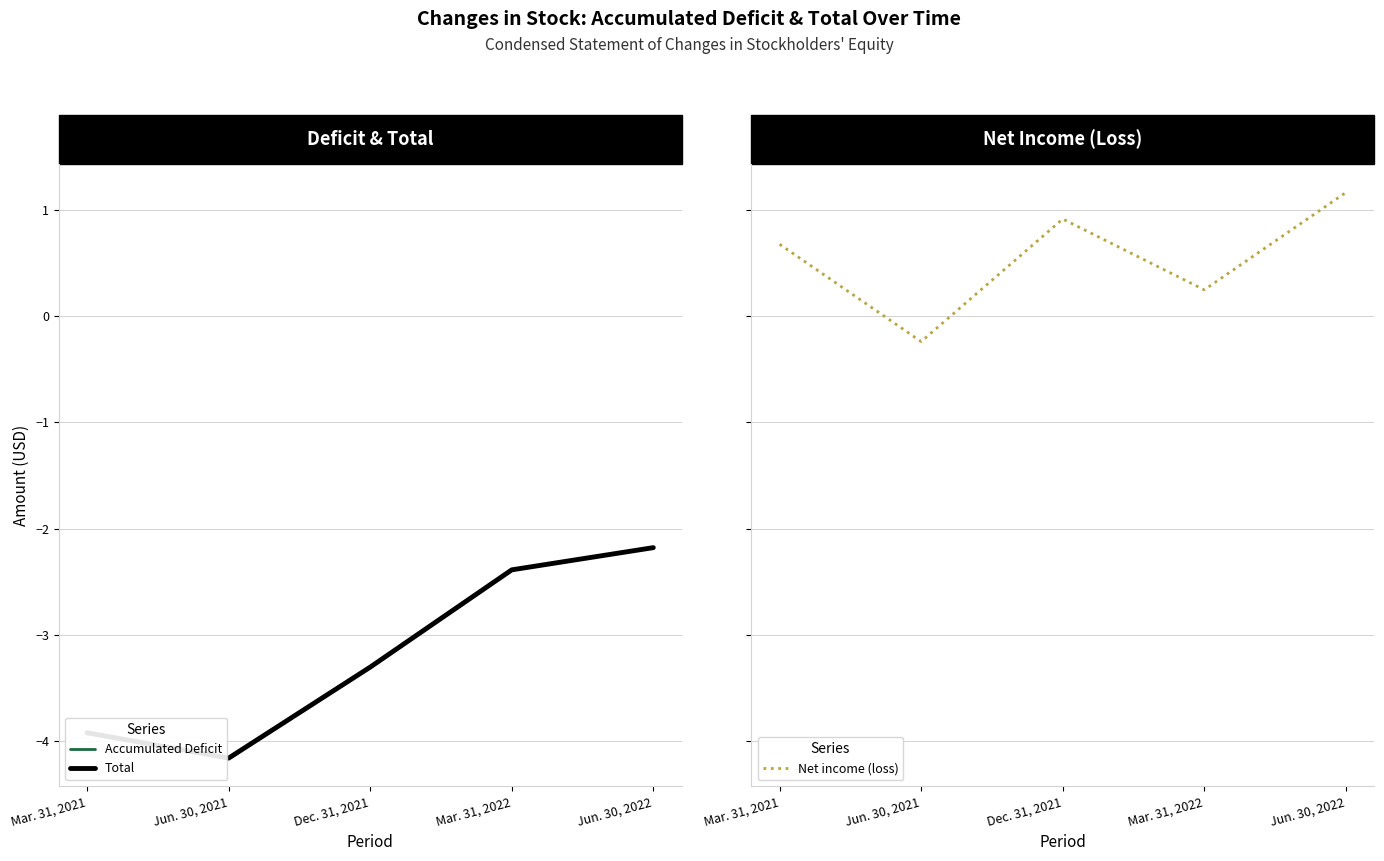

Where does the Accumulated Deficit series first go above -33042860?

Mar. 31, 2022